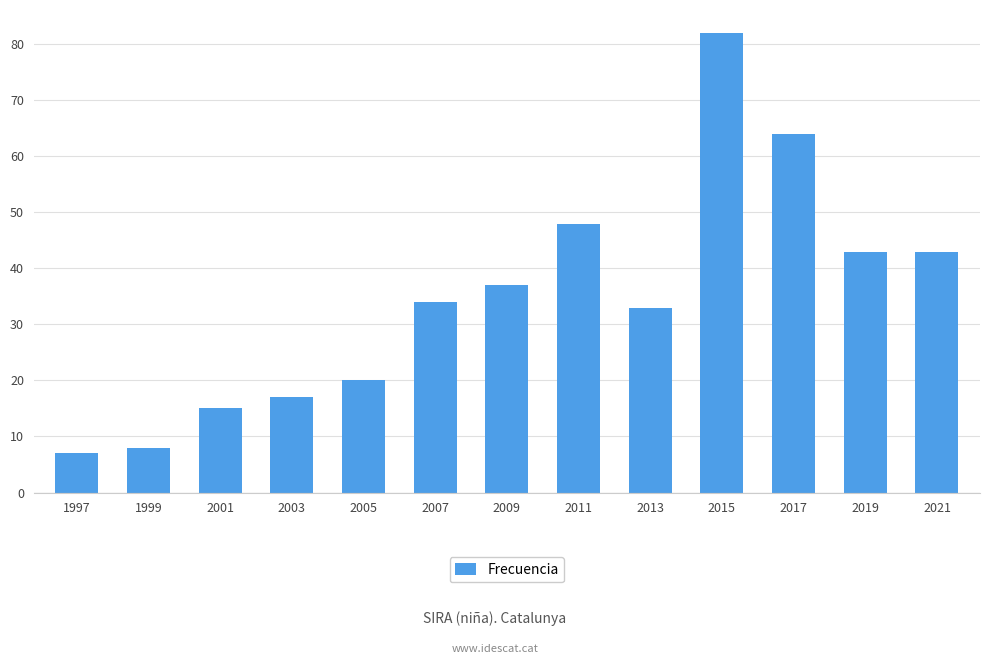

Is it true that the value at 2013 is 33?

True